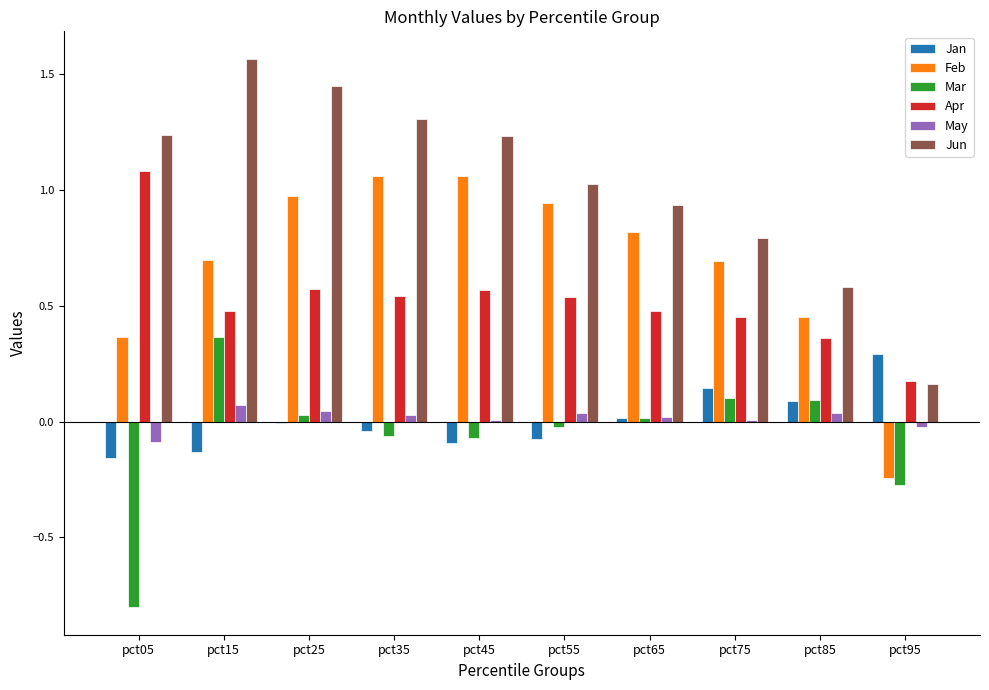

At which category does the chart reach its peak across all series?

pct15